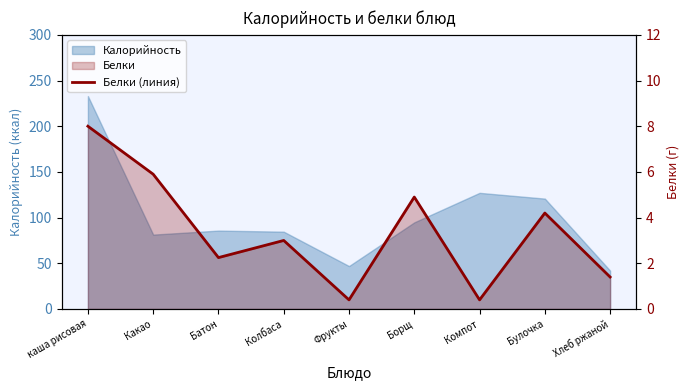

What is the sum of all values?

30.4